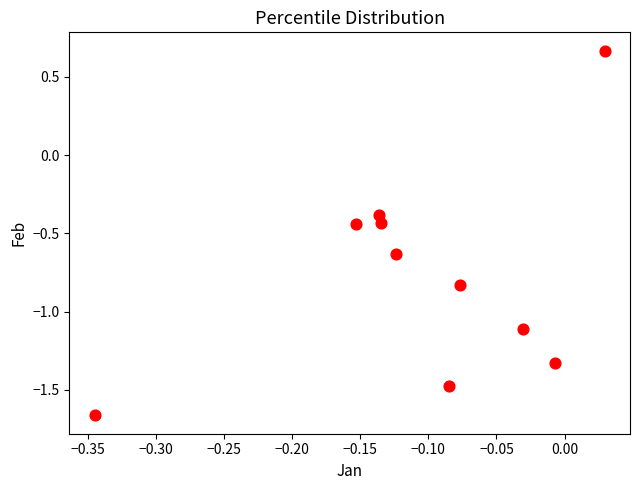

What is the range of Y values (max minus min)?

2.3